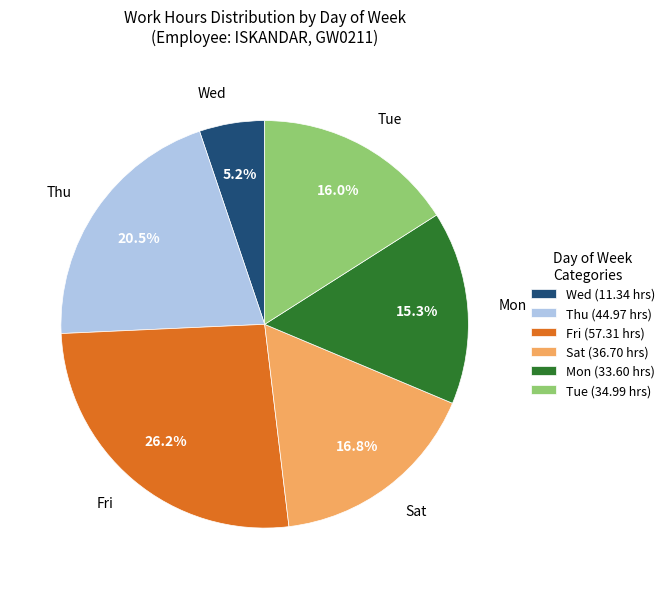

What is the largest slice in the pie chart?

Fri